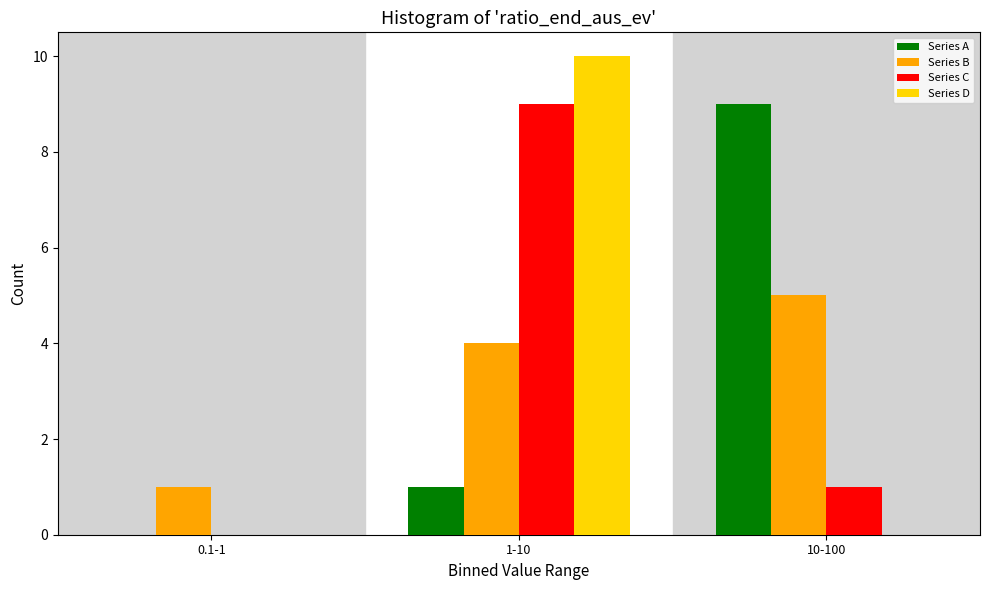

Reading right to left, transcribe all the data shown in this chart.

Series A: 10-100=9	1-10=1	0.1-1=0
Series B: 10-100=5	1-10=4	0.1-1=1
Series C: 10-100=1	1-10=9	0.1-1=0
Series D: 10-100=0	1-10=10	0.1-1=0